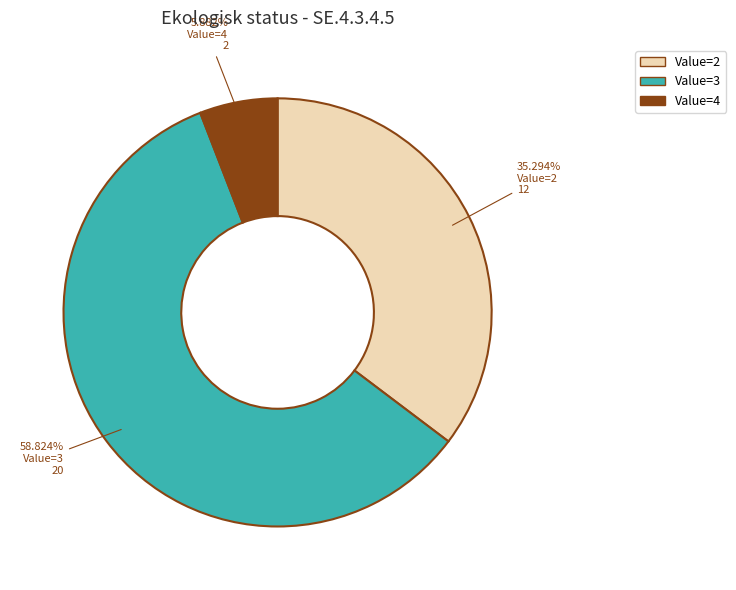

Does any single category account for the majority?

Yes